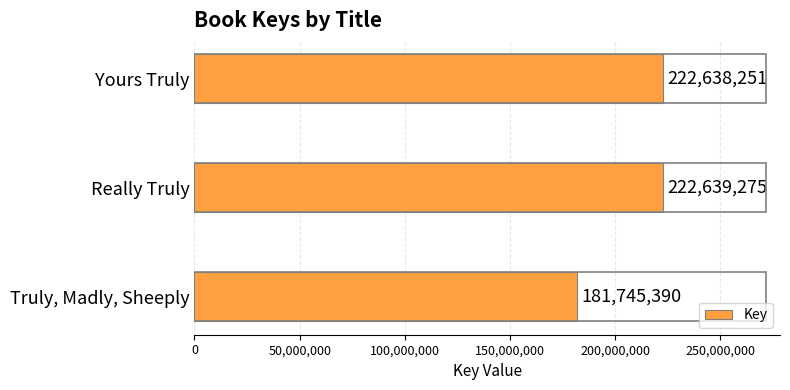

True or false: the data shows 316805148 at Truly, Madly, Sheeply.

False